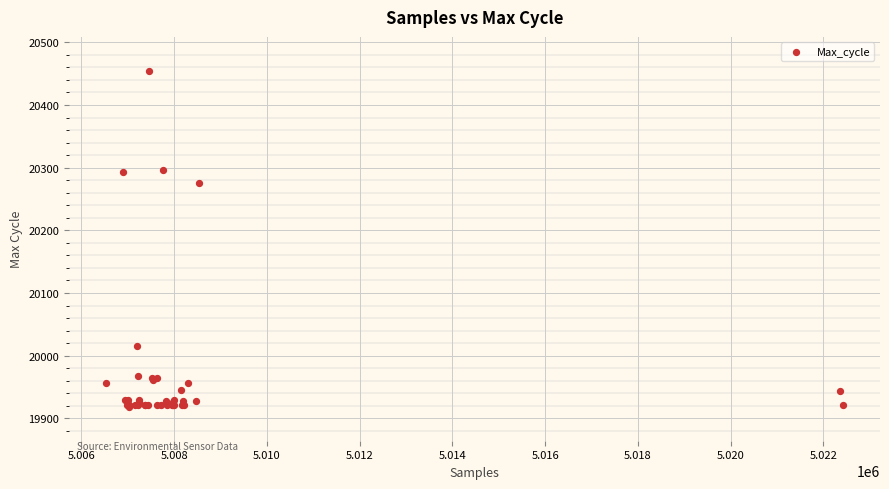

What Y value in the scatter plot is closest to 20186?

20275